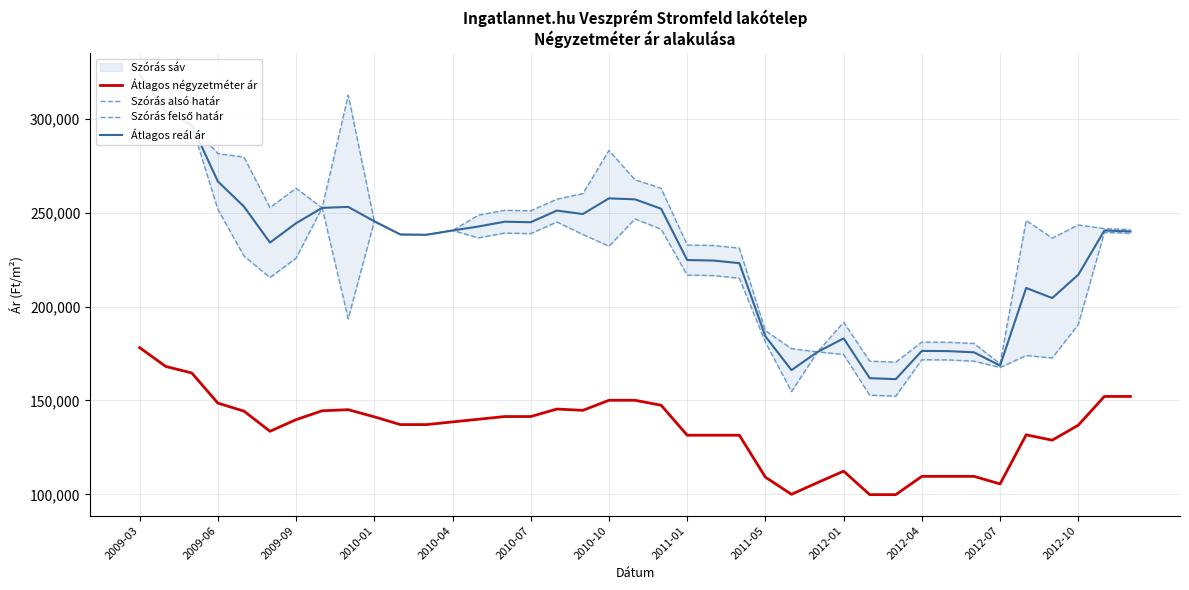

What is the average value of the Átlagos négyzetméter ár series?

134340